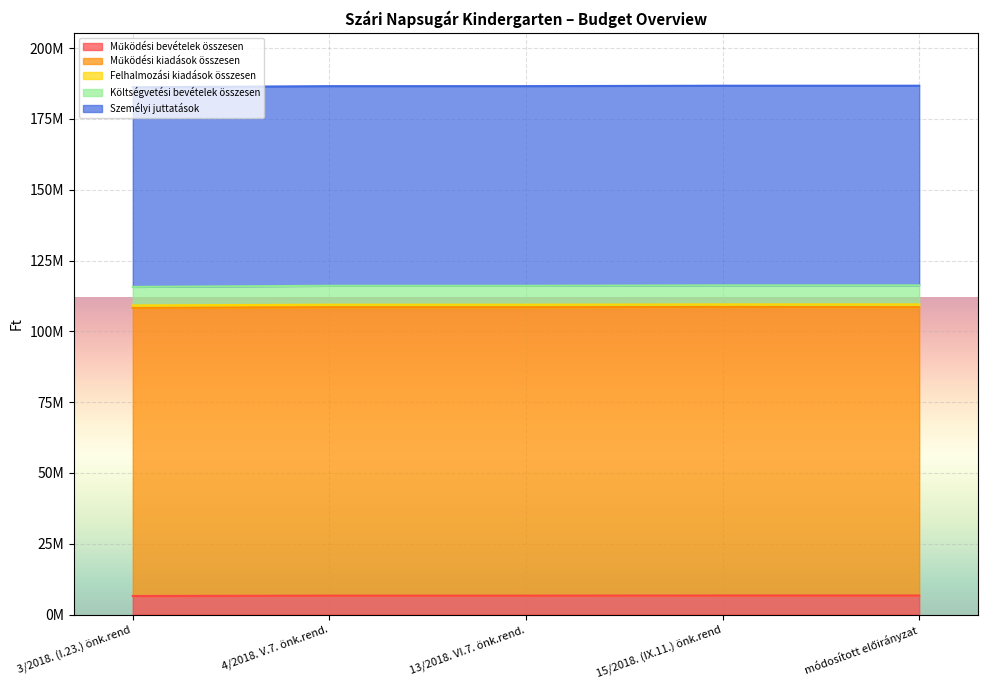

Reading right to left, extract all data points from this chart.

Működési bevételek összesen: 6723500	6723500	6673500	6673500	6543500
Működési kiadások összesen: 101803481	101889196	101839196	101836567	101706567
Felhalmozási kiadások összesen: 975815	890100	890100	890100	890100
Költségvetési bevételek összesen: 6723500	6723500	6673500	6673500	6543500
Személyi juttatások: 70485444	70485444	70485444	70482815	70482815